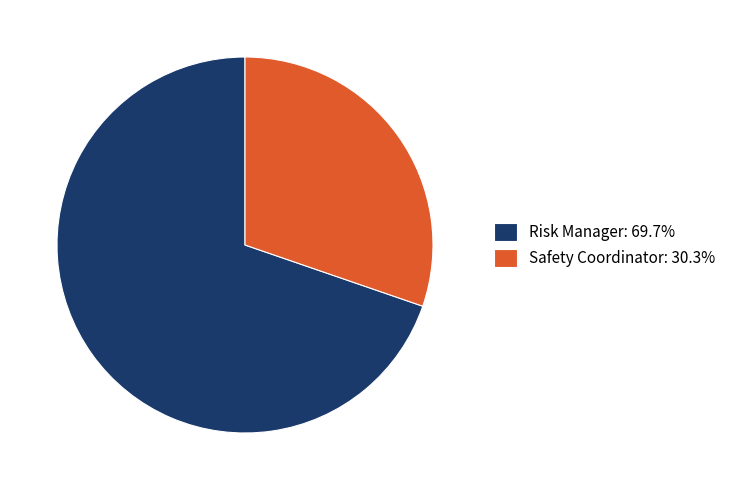

Is there a majority slice in this chart?

Yes